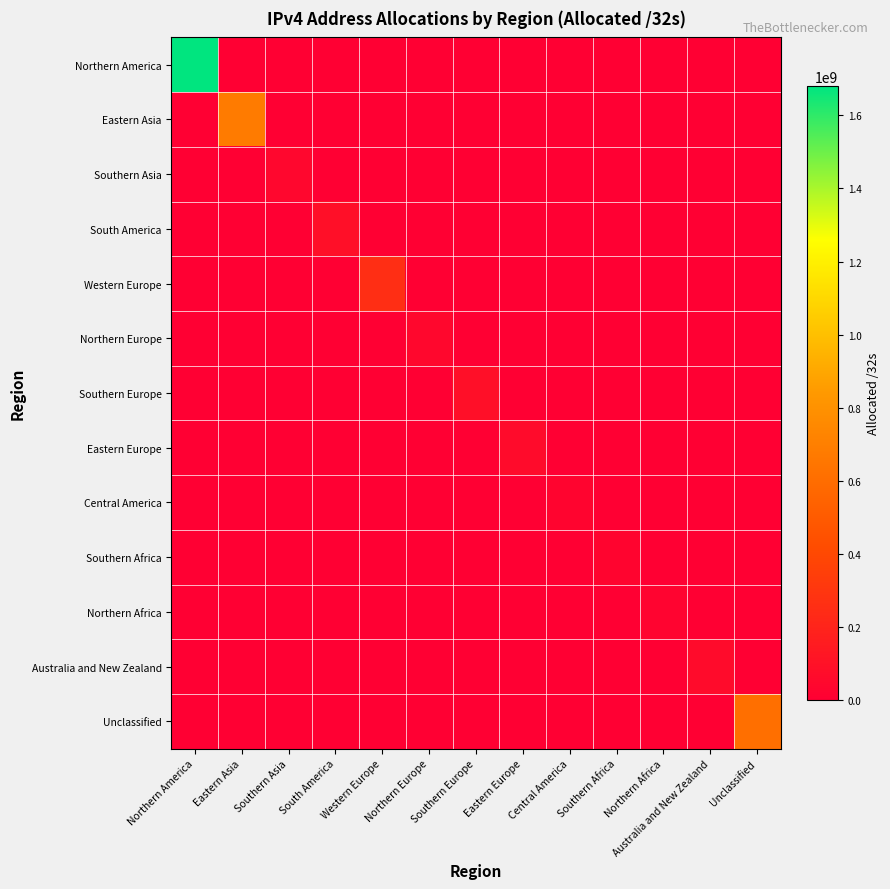

Count the number of categories in the chart.

13